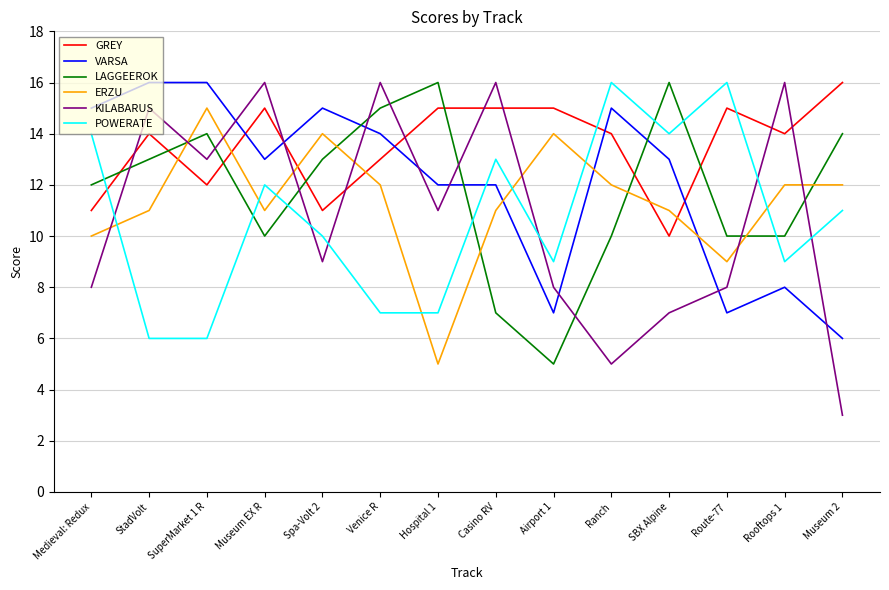

At which category does VARSA reach its first local valley?

Museum EX R